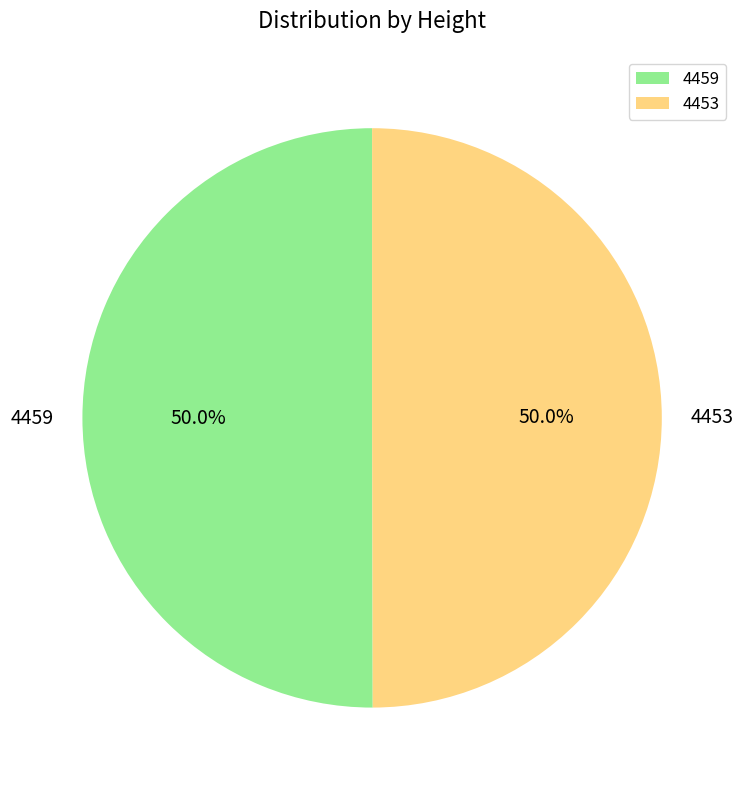

Do 4459 and 4453 together represent more than half of the pie?

Yes